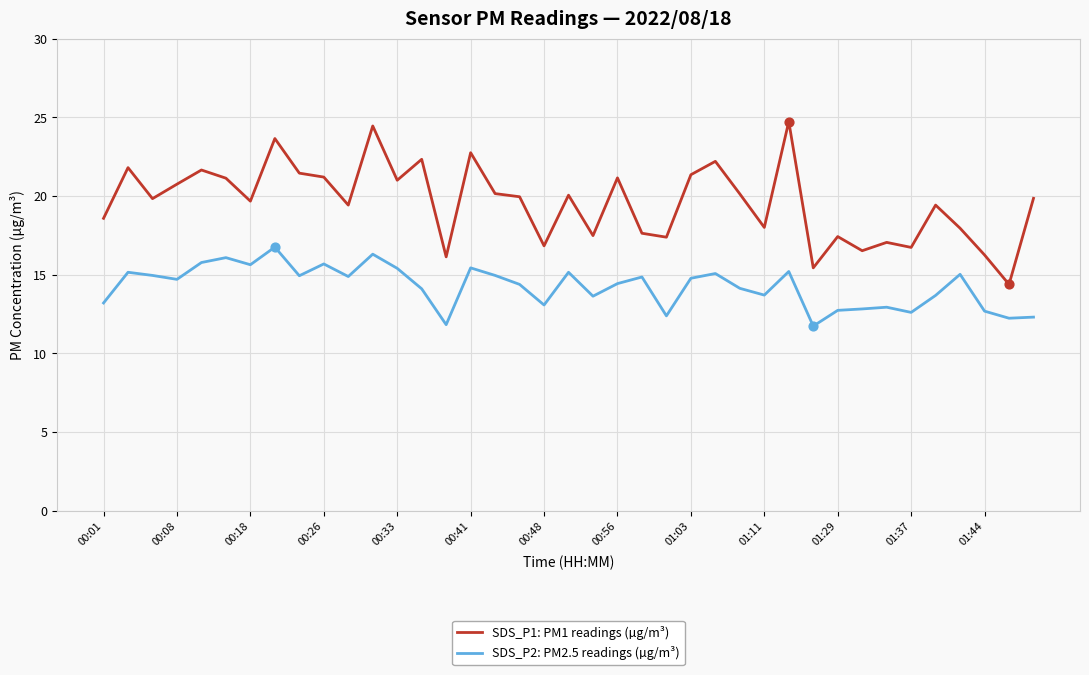

Which series has the widest spread of values?

SDS_P1: PM1 readings (µg/m³)